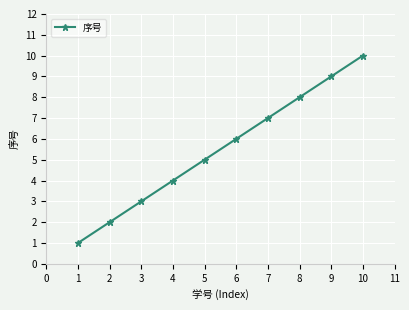

List the labels in order of value, smallest first.

1, 2, 3, 4, 5, 6, 7, 8, 9, 10